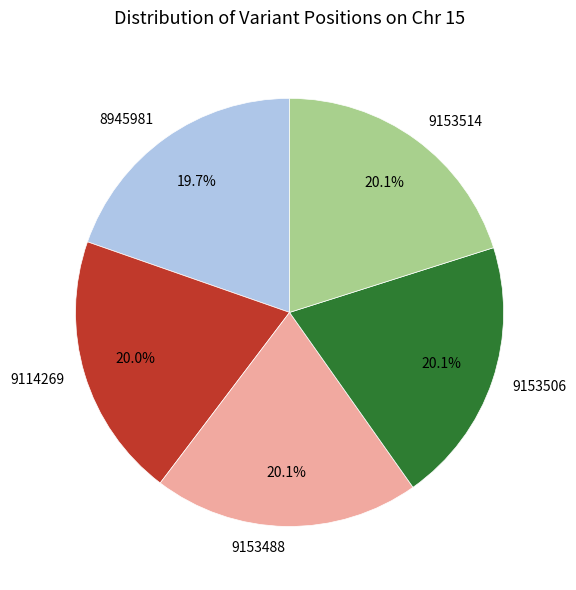

What is the ratio of the value at 8945981 to the value at 9153506?

1.0